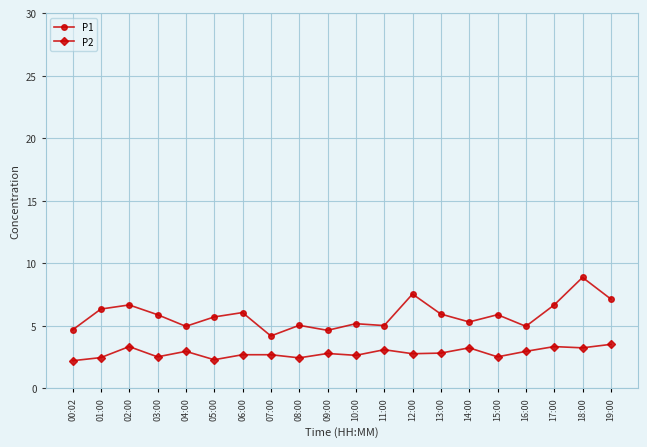

Read the P1 value at 06:00.

6.1